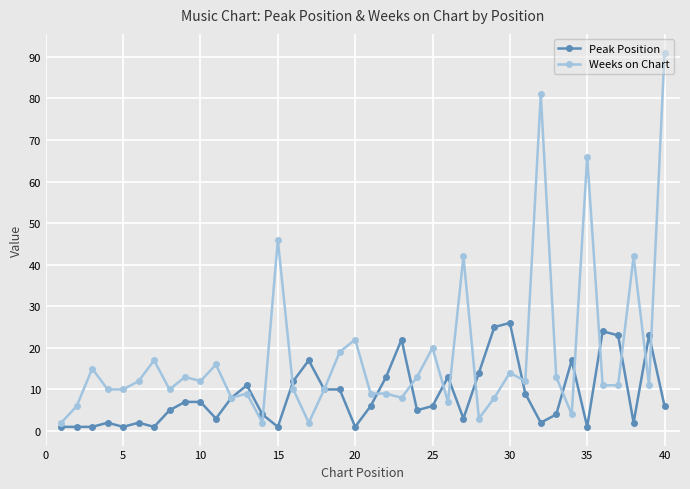

Which series has the widest spread of values?

Weeks on Chart